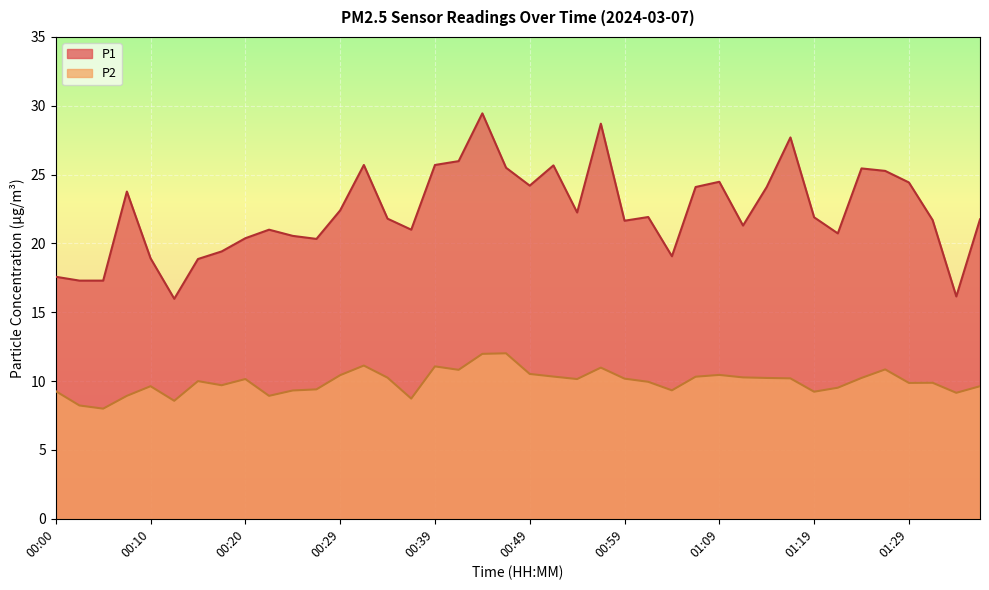

True or false: P2 and P1 intersect in this chart.

False